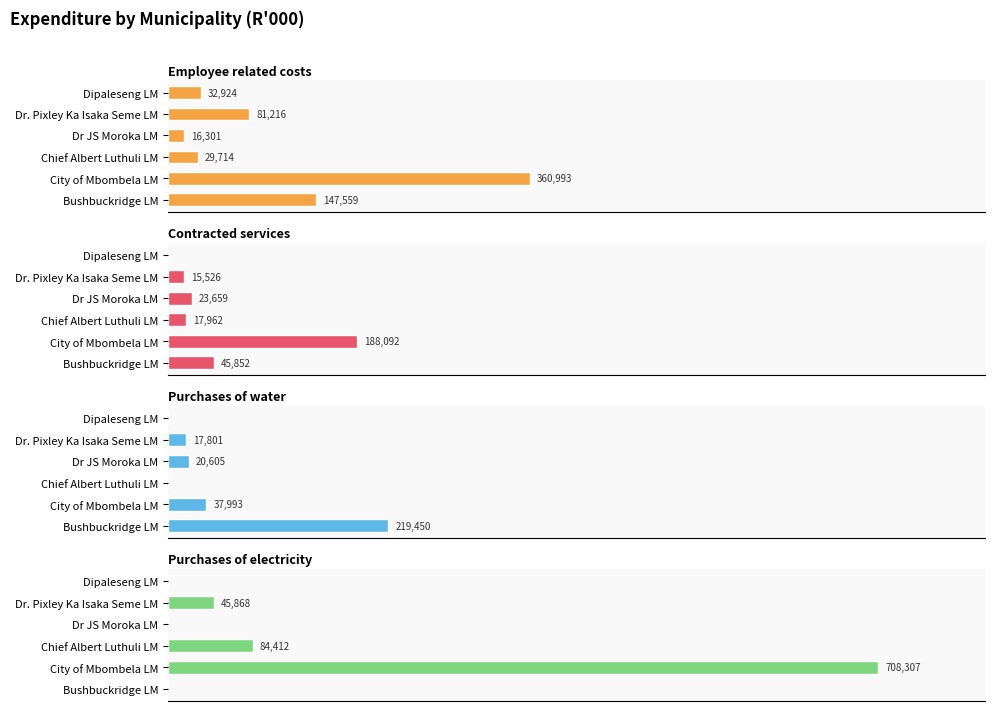

What is the difference between the maximum and minimum values in the Purchases of electricity series?

708307